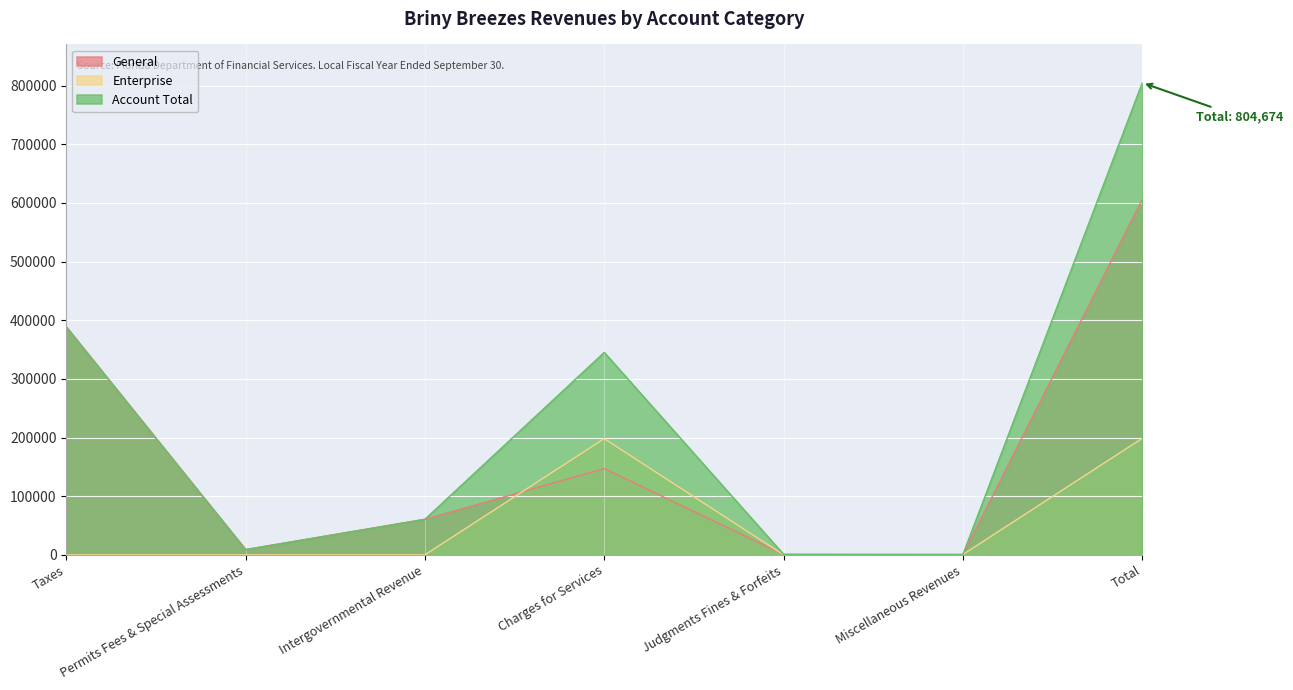

Between Charges for Services and Permits Fees & Special Assessments, which is larger?

Charges for Services